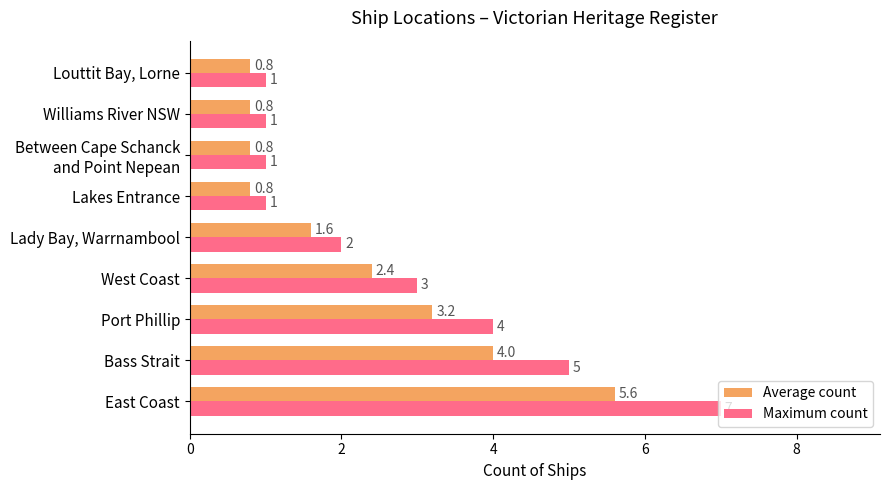

Which series has the largest total across all categories?

Maximum count